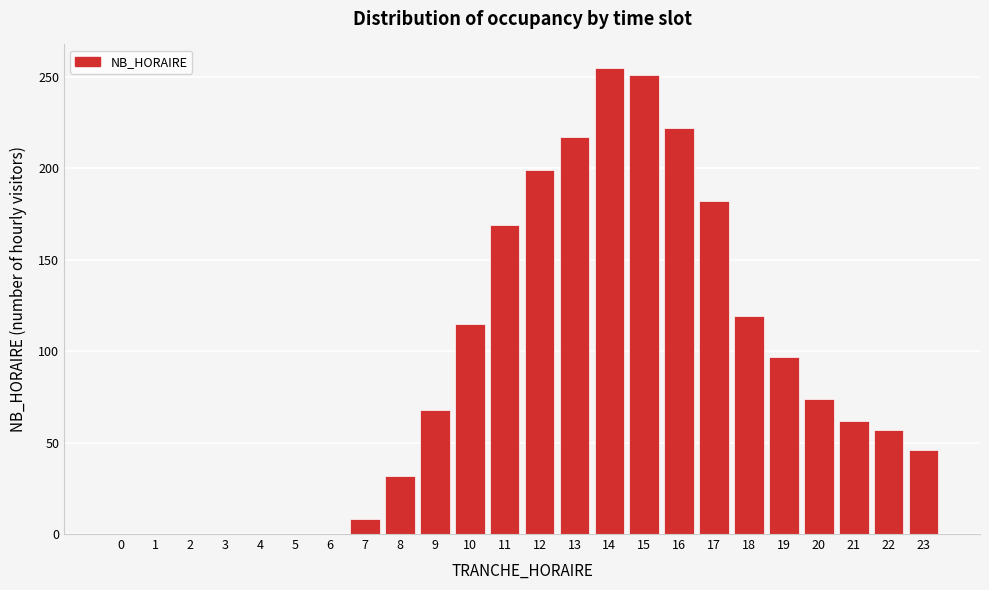

Reading right to left, list all the values displayed in this chart.

23=46	22=57	21=62	20=74	19=97	18=119	17=182	16=222	15=251	14=255	13=217	12=199	11=169	10=115	9=68	8=32	7=8	6=0	5=0	4=0	3=0	2=0	1=0	0=0